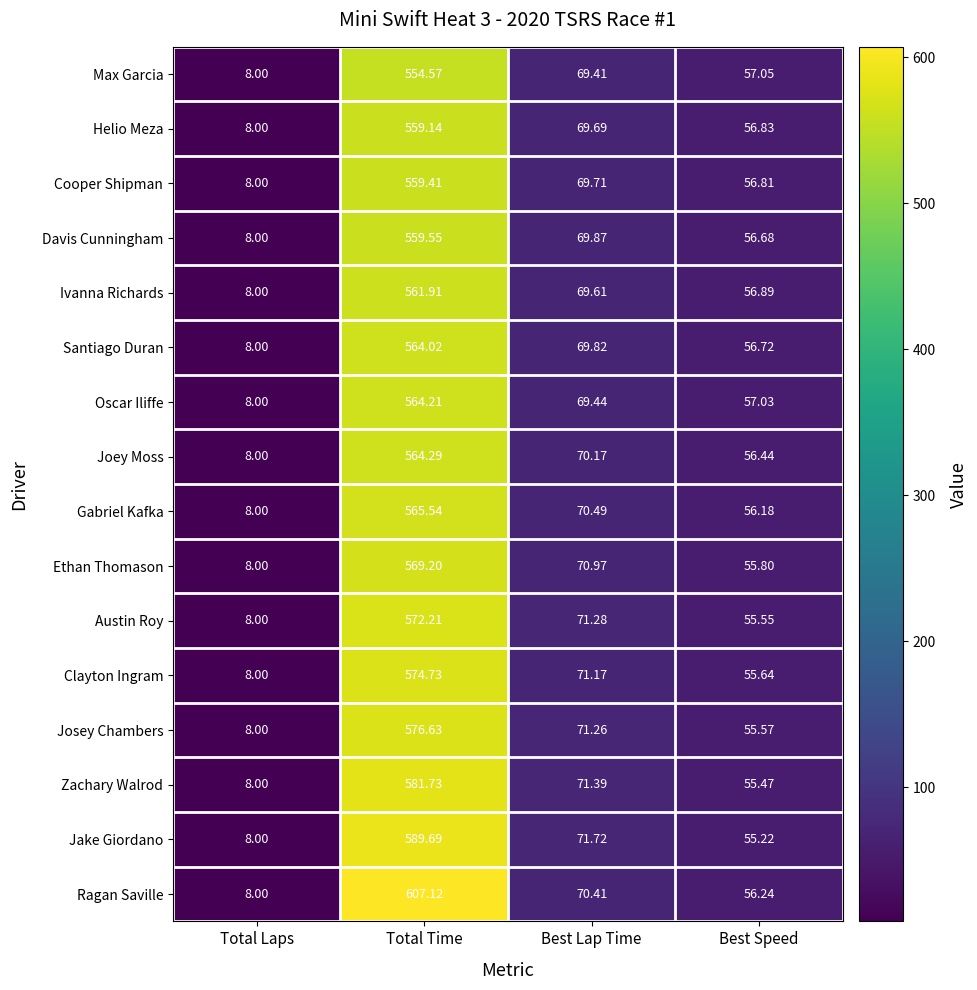

What is the difference between the highest and lowest values at Best Lap Time?

2.3